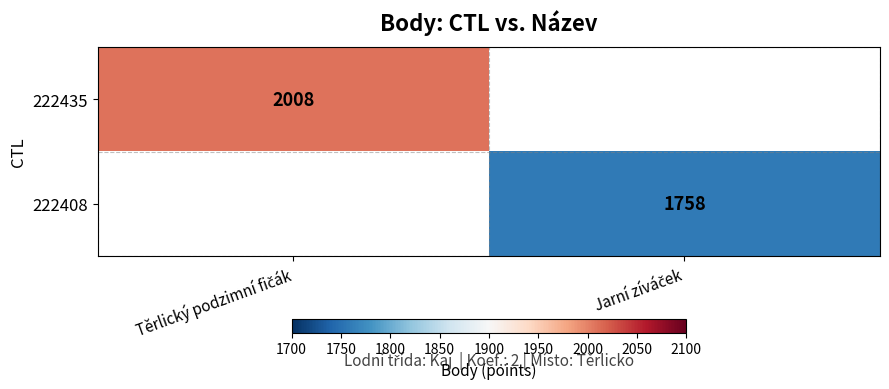

The value of 222408 at Jarní zíváček is 2641. True or false?

False